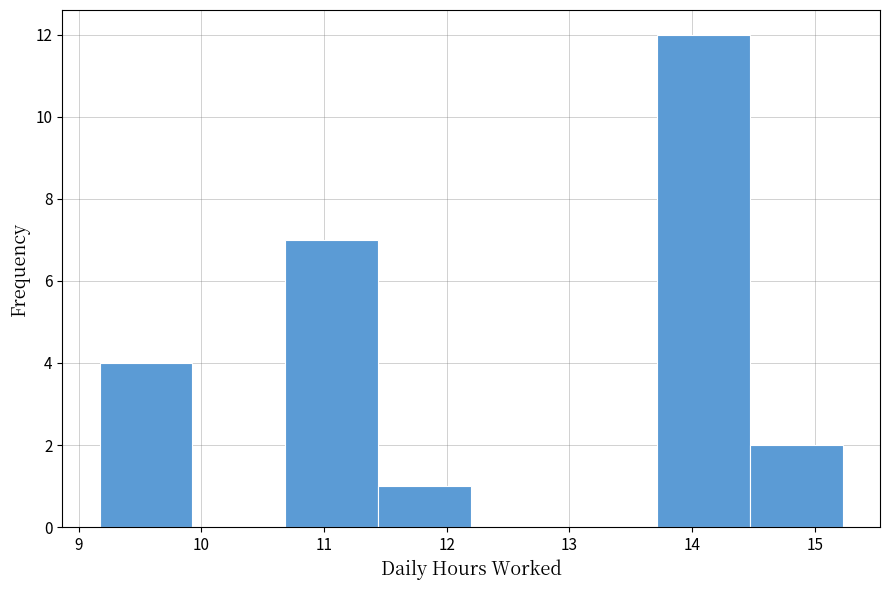

Reading left to right, transcribe this chart: for each bar, give the range it covers on the x-axis and its height. Neither the bar edges nor the heights are printed on the chart, so give them approximately, as read against the axes.

9.2 to 9.9: 4
9.9 to 10.7: 0
10.7 to 11.4: 7
11.4 to 12.2: 1
12.2 to 13.0: 0
13.0 to 13.7: 0
13.7 to 14.5: 12
14.5 to 15.2: 2